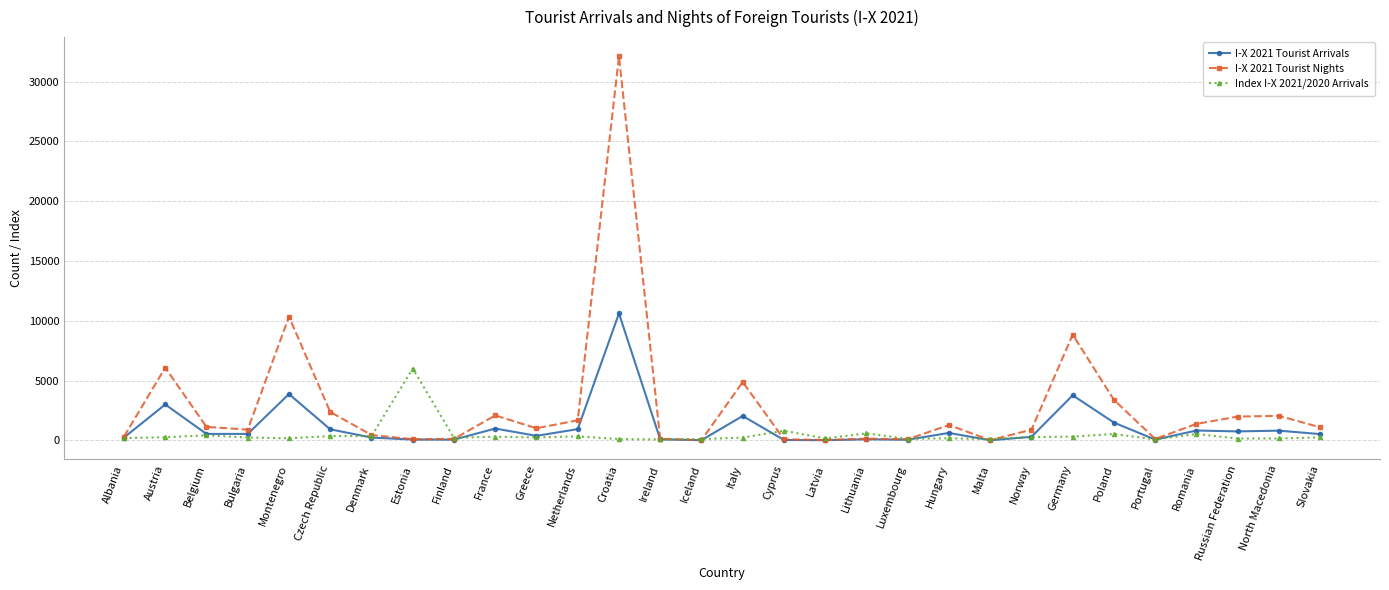

Which category has the highest value in the Index I-X 2021/2020 Arrivals series?

Estonia